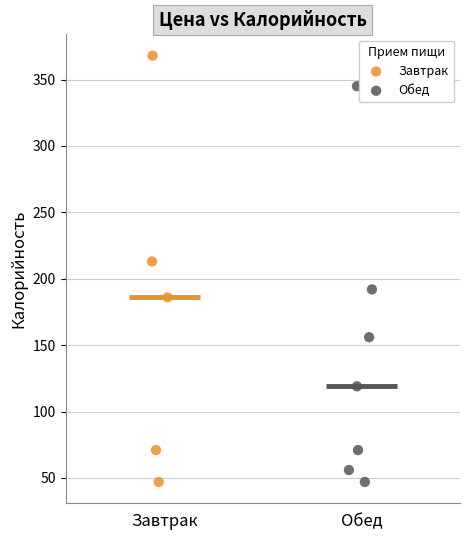

Which series has the largest Y range (max minus min)?

Завтрак